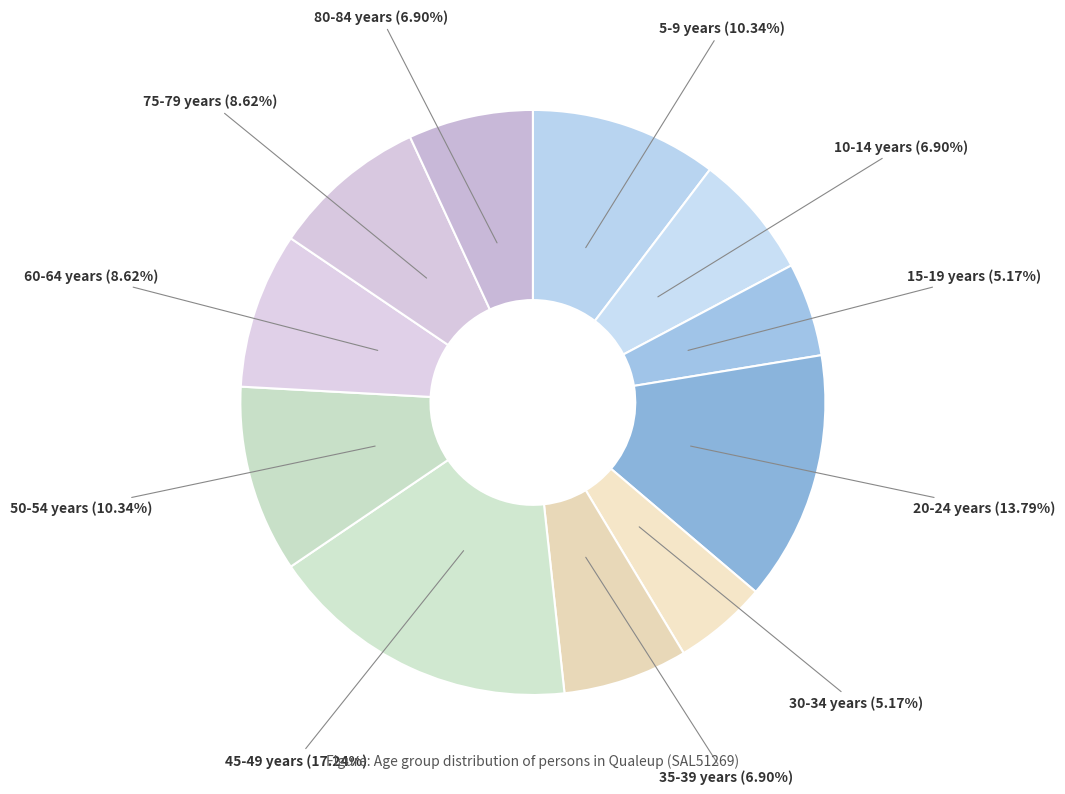

How many slices are in this pie chart?

11